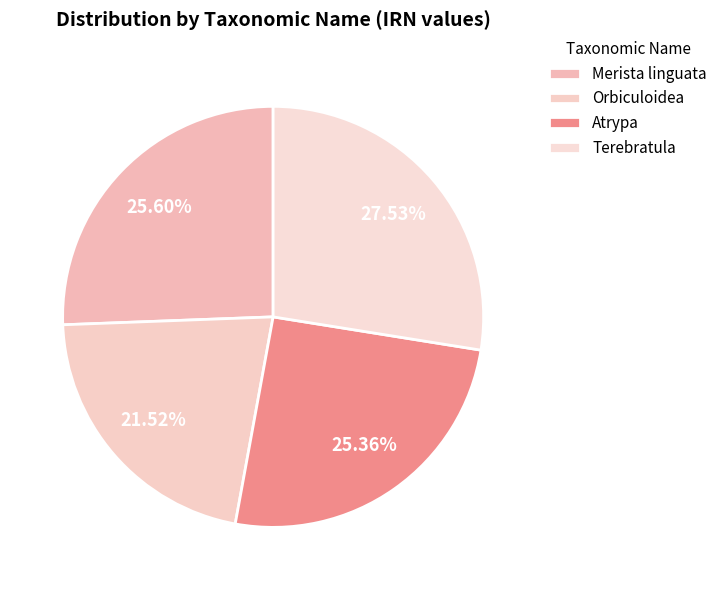

How many segments does this pie chart have?

4